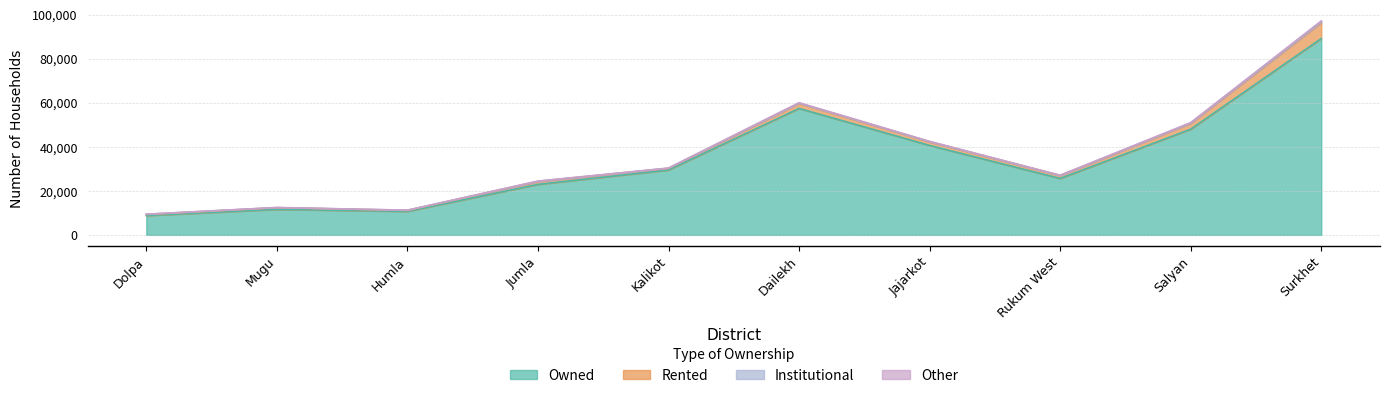

Read the Owned value at Jumla, to the nearest 10.

22910